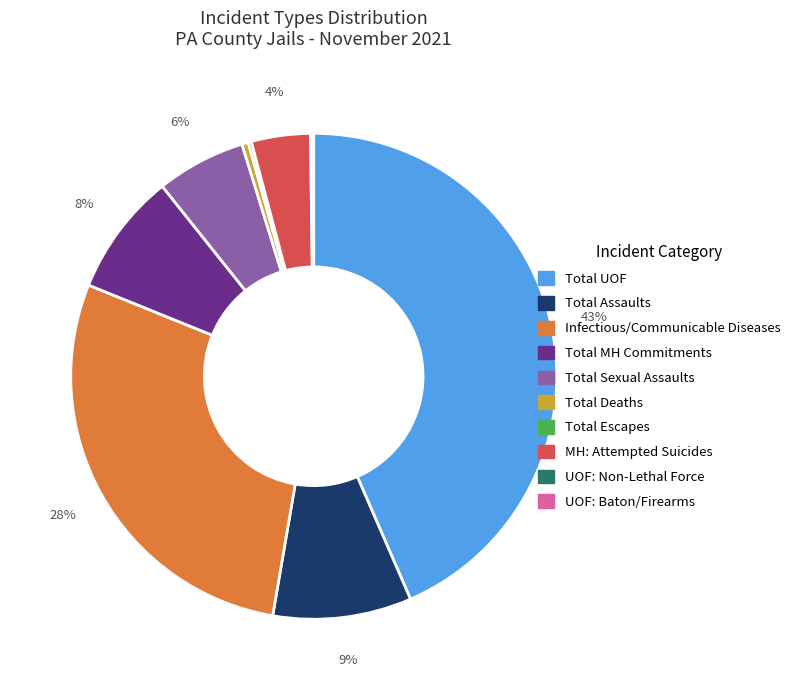

Which category has the biggest portion of the pie?

Total UOF